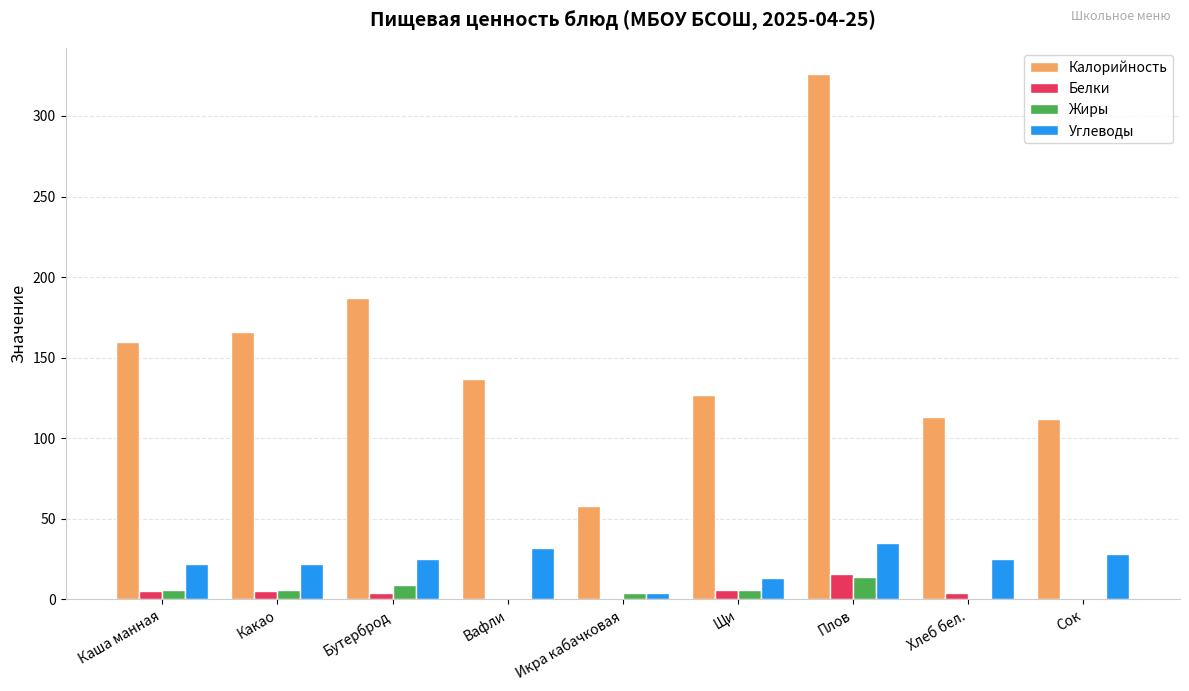

The Углеводы series shows 32 at Вафли. True or false?

True